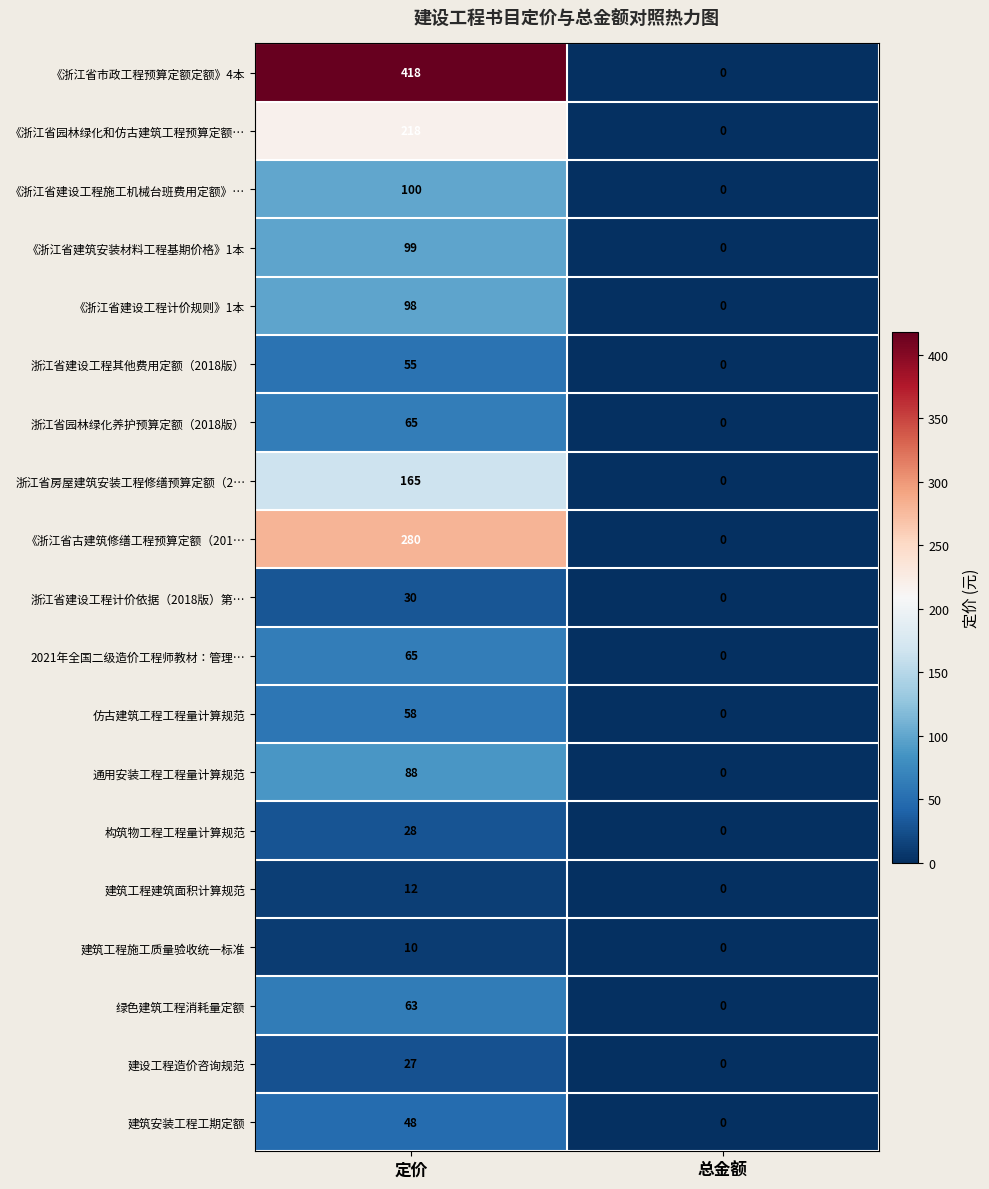

What is the spread (max minus min) of values at 定价?

408